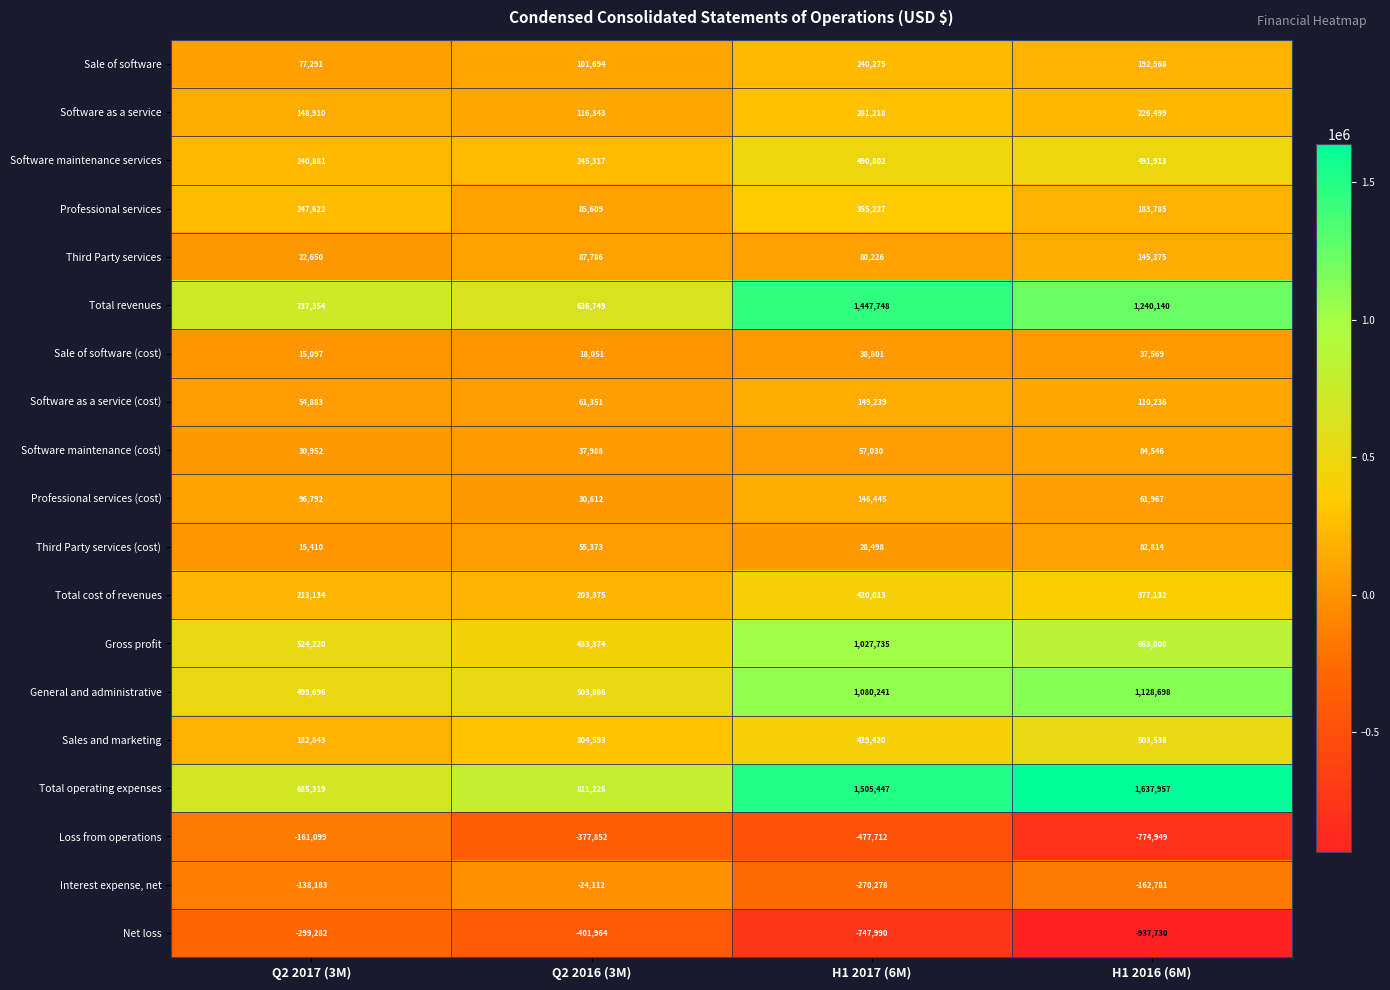

What is the sum of the Net loss values at Q2 2016 (3M) and H1 2017 (6M)?

-1149954